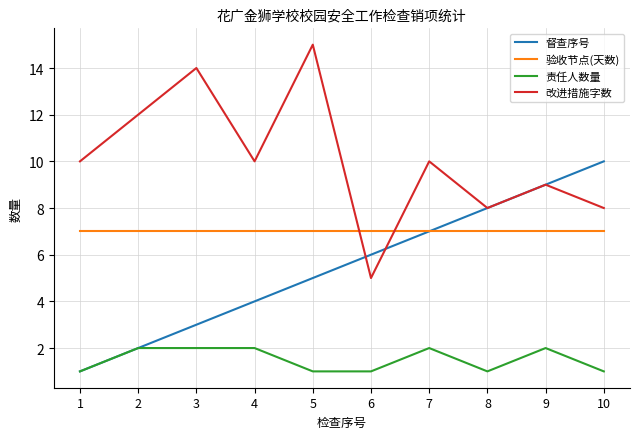

Which category has the highest value in the 改进措施字数 series?

5